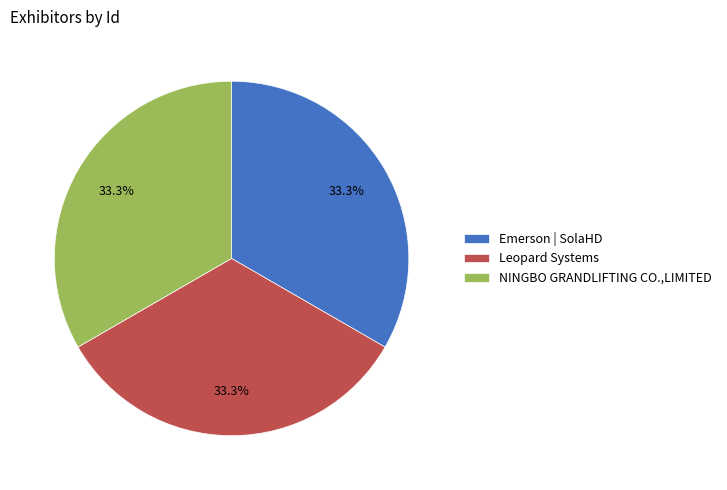

Combined, do Emerson | SolaHD and NINGBO GRANDLIFTING CO.,LIMITED account for over 50%?

Yes